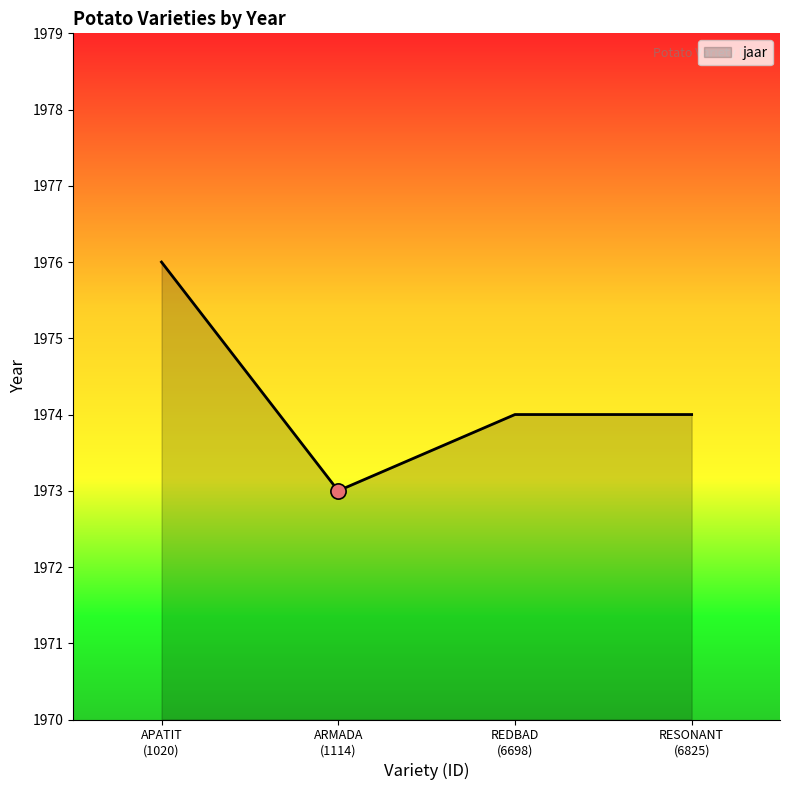

True or false: there are more than 2 points higher than both neighbors.

False